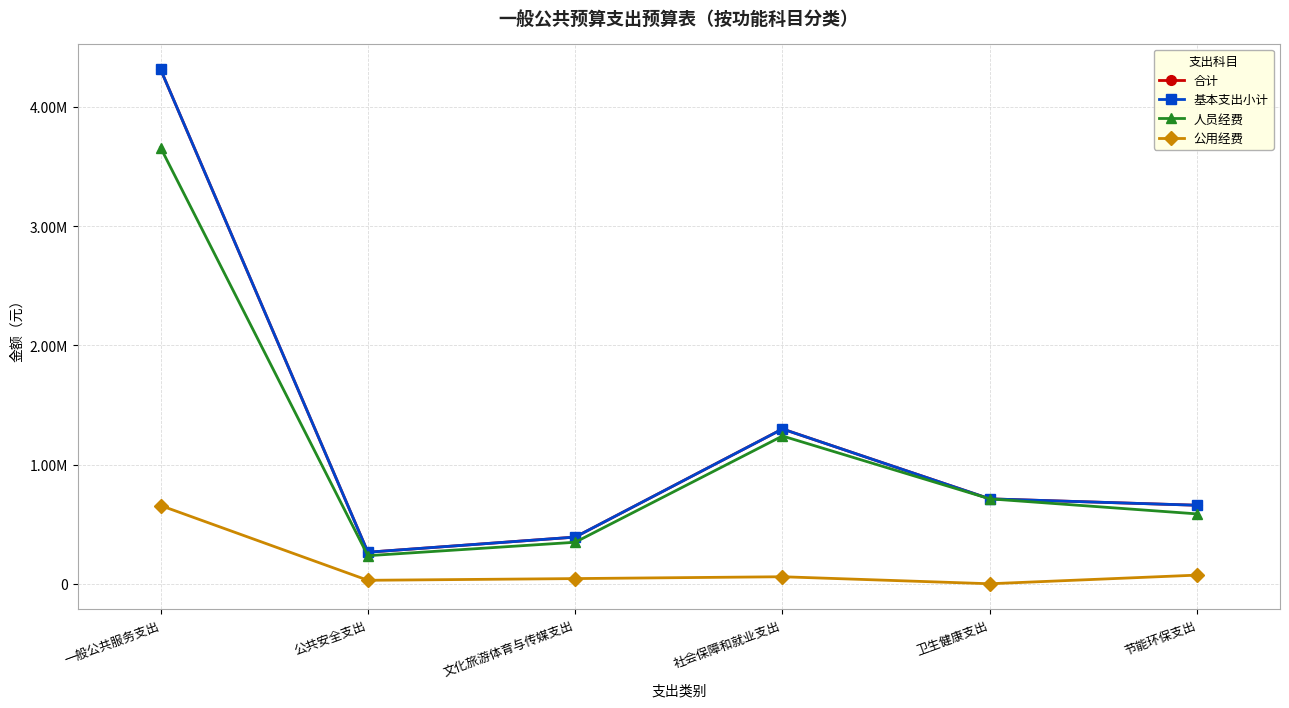

What is the spread (max minus min) of values at 节能环保支出?

586240.0